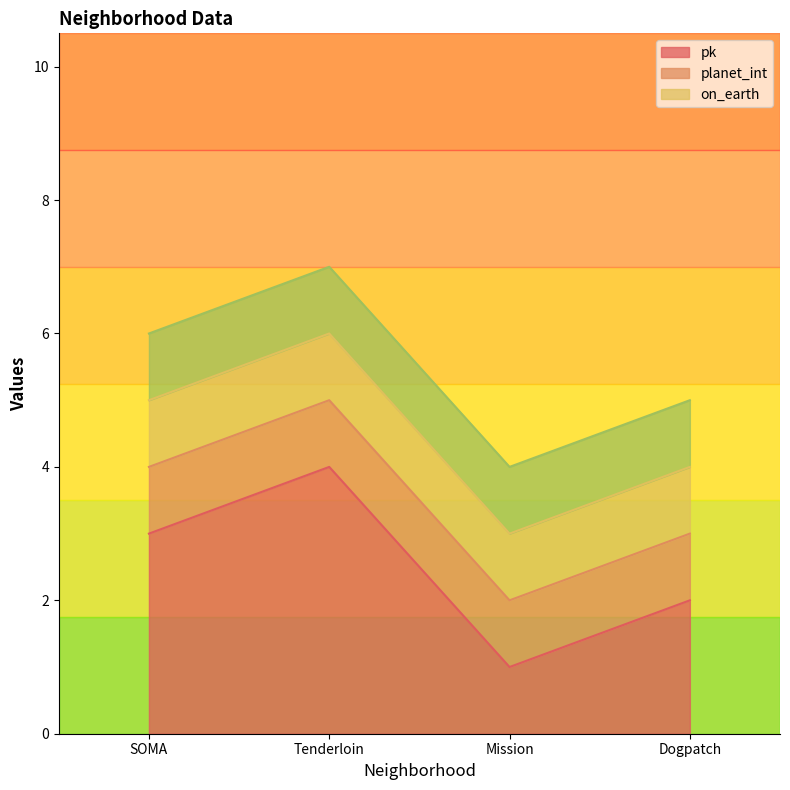

Which series has the widest spread of values?

pk